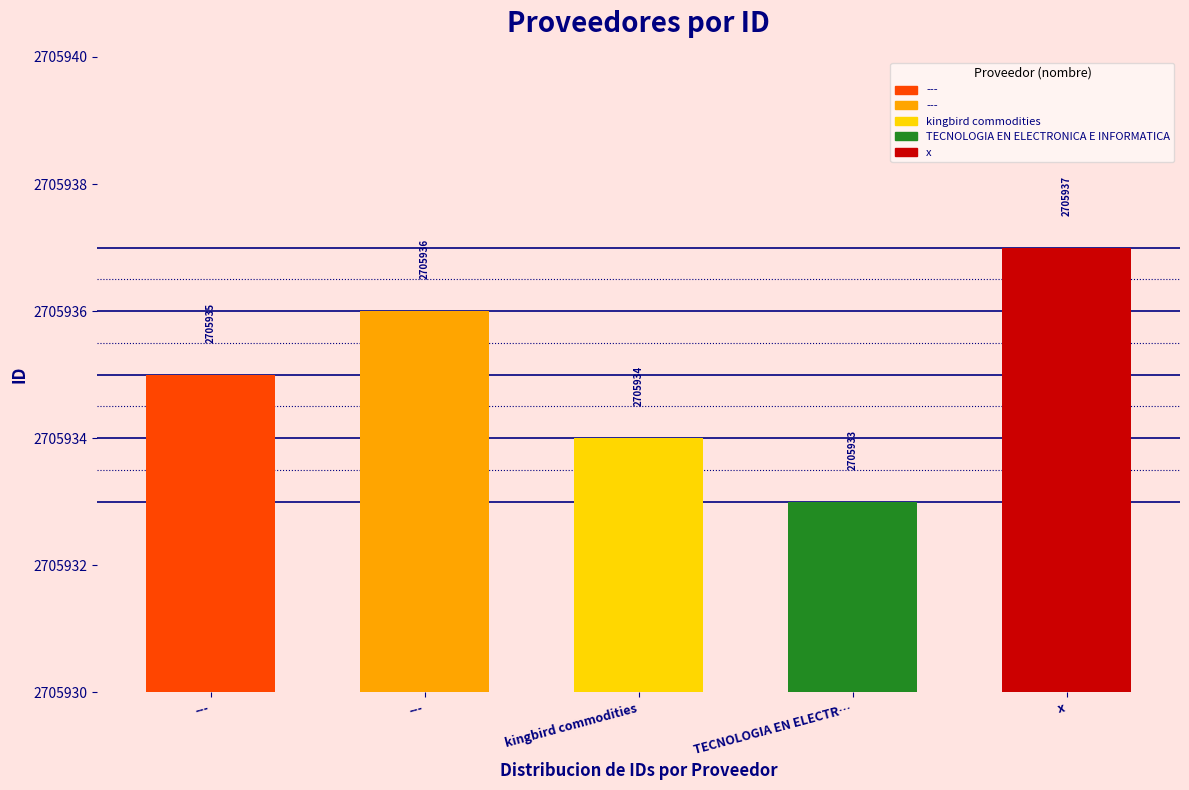

True or false: the data shows 1262635 at kingbird commodities.

False